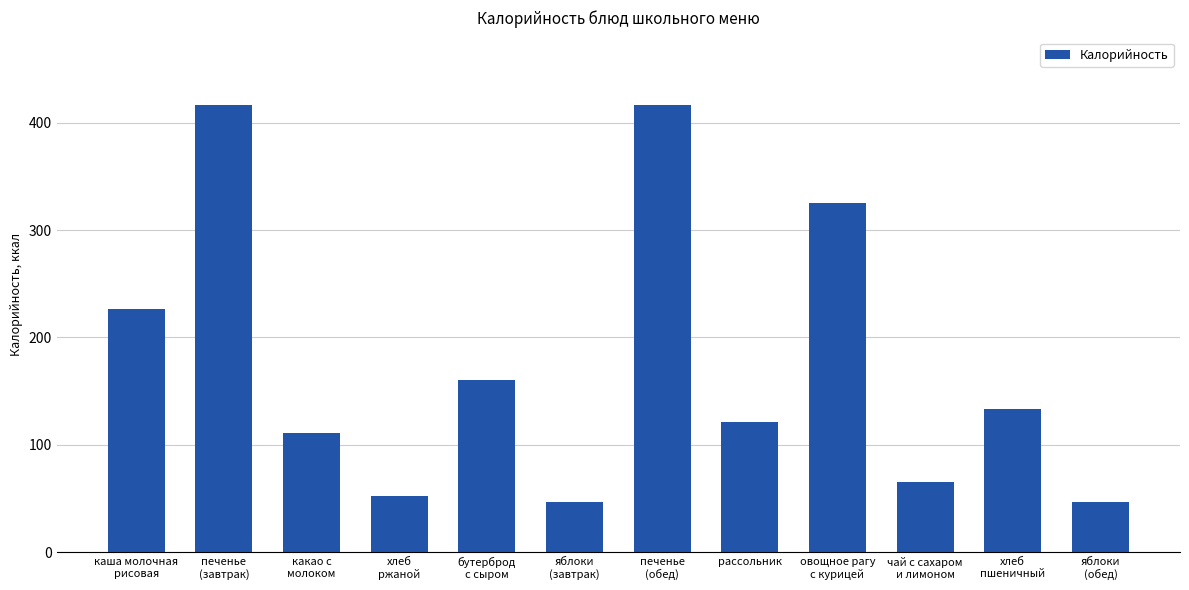

What position from the left is чай с сахаром
и лимоном?

10